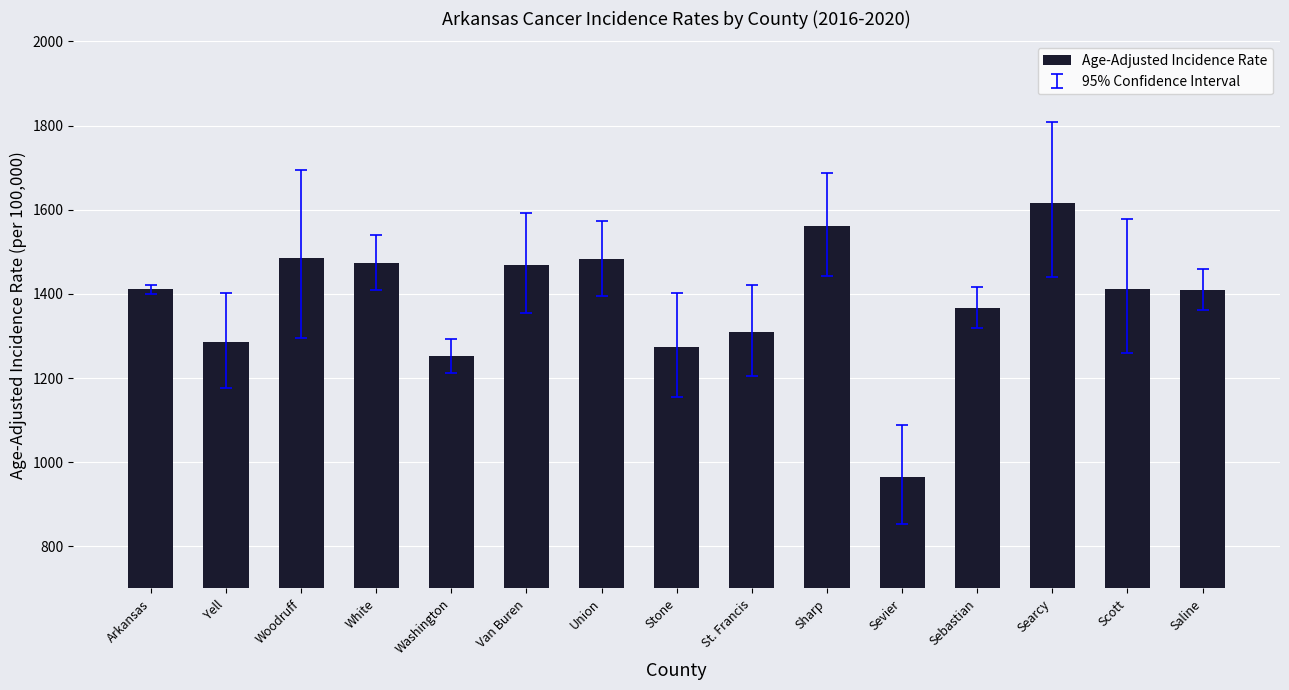

What is the change in value from Washington to Sevier?

-286.3